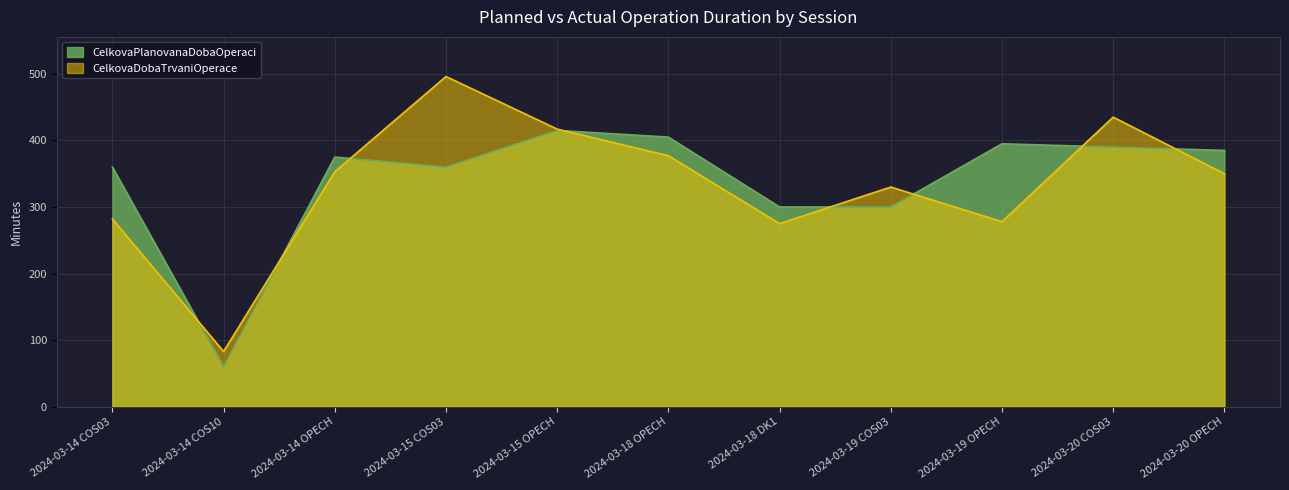

What is the difference between the maximum and second lowest values in the CelkovaDobaTrvaniOperace series?

221